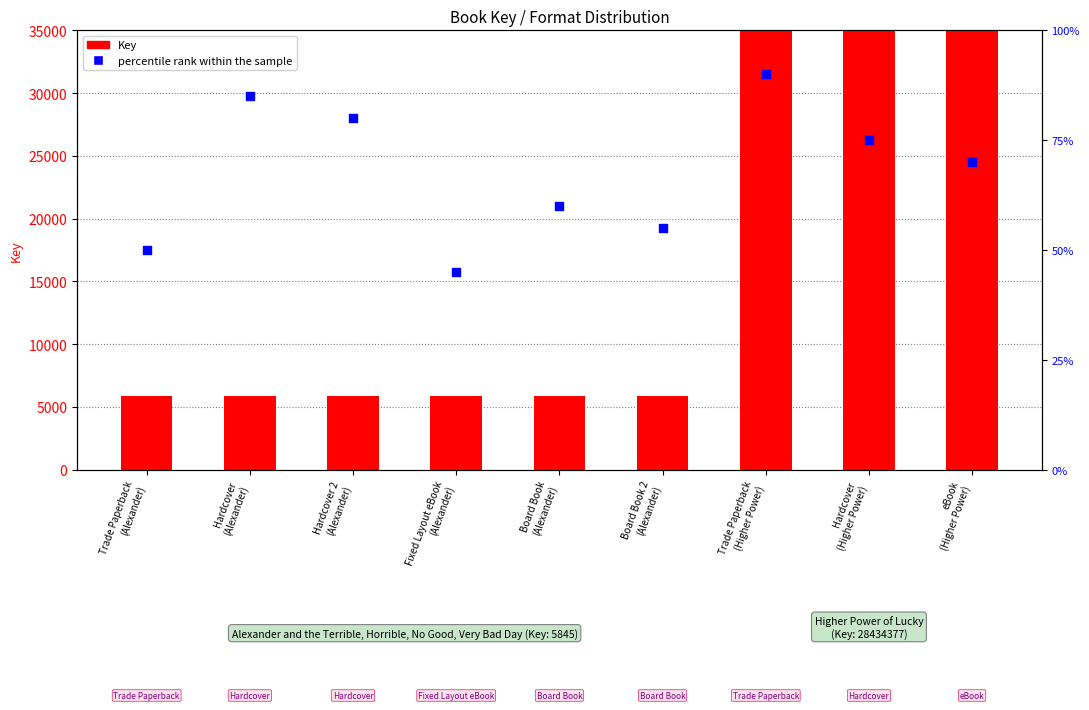

Which series has the largest total across all categories?

Key